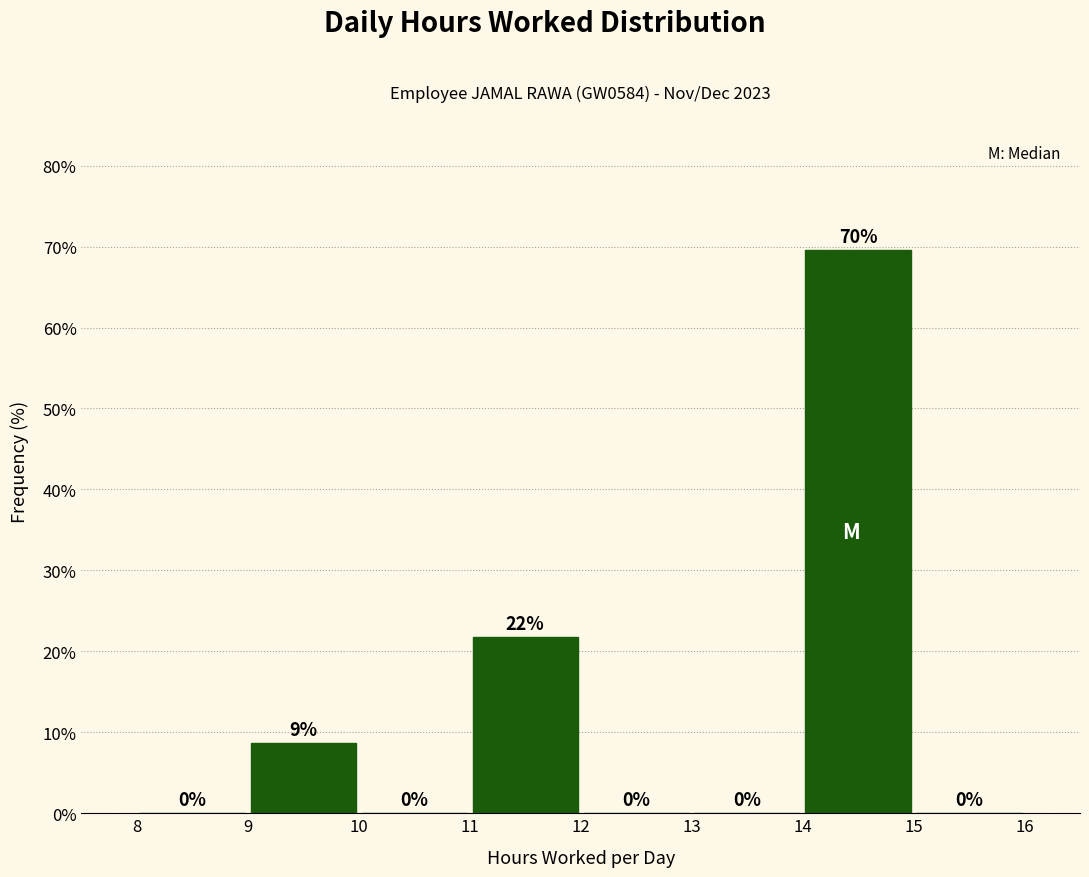

Over which range of the x-axis is the bar tallest?

14 to 15